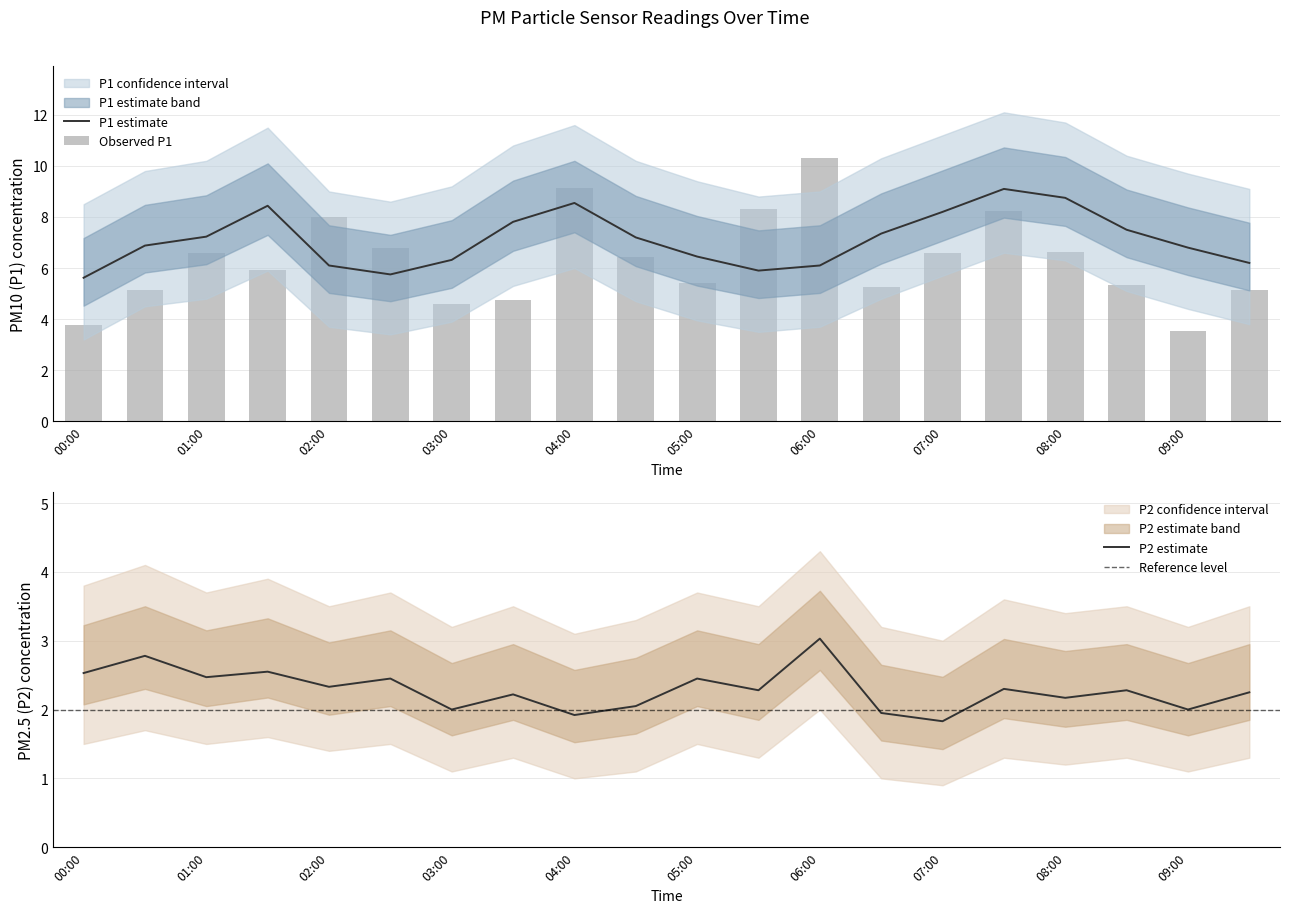

List the series in order of their peak value, highest first.

P1_upper, P1, P1_lower, P2_upper, P2, P2_lower